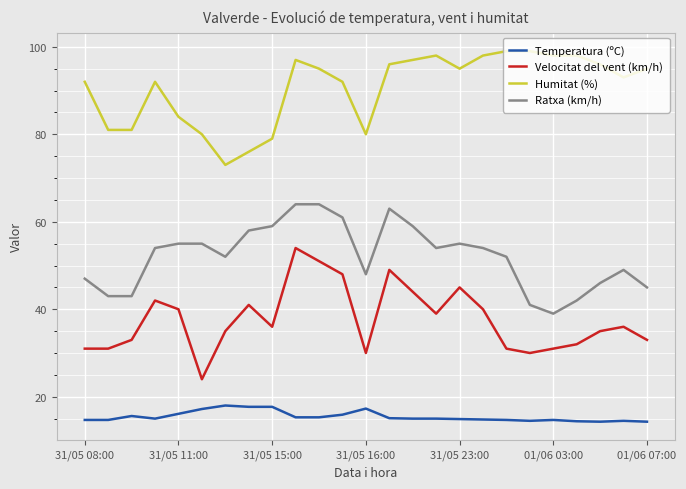

Which series has the largest total across all categories?

Humitat (%)